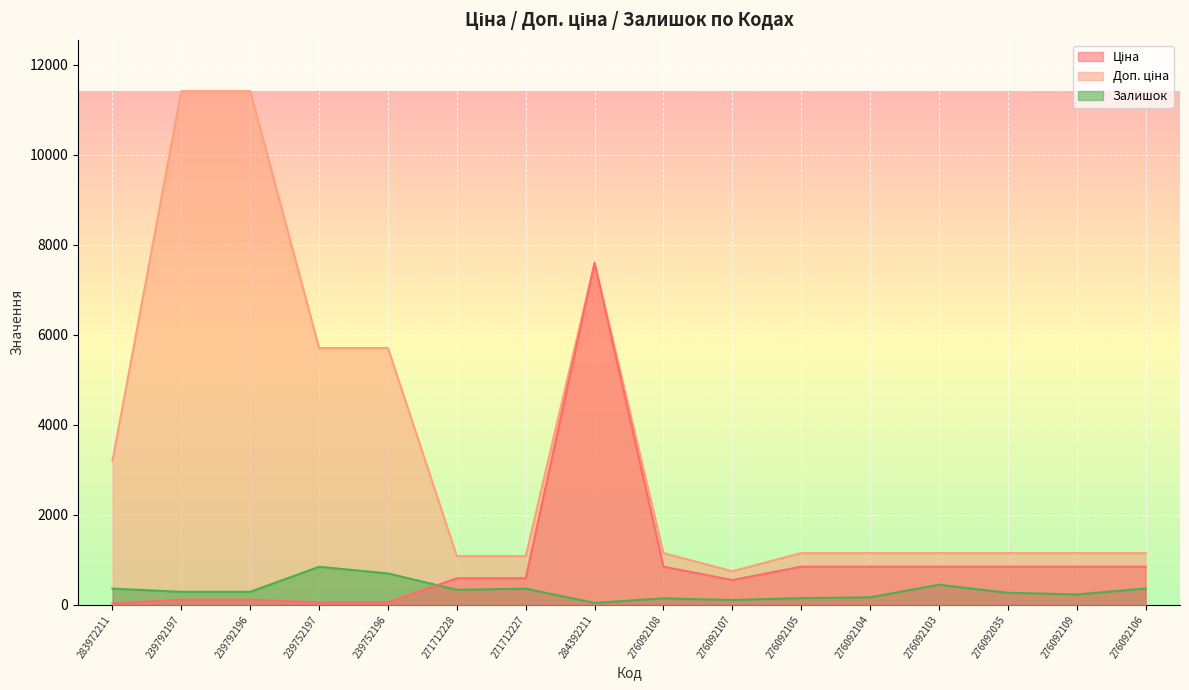

What is the value of the Ціна point at the 14th from the left?

848.4